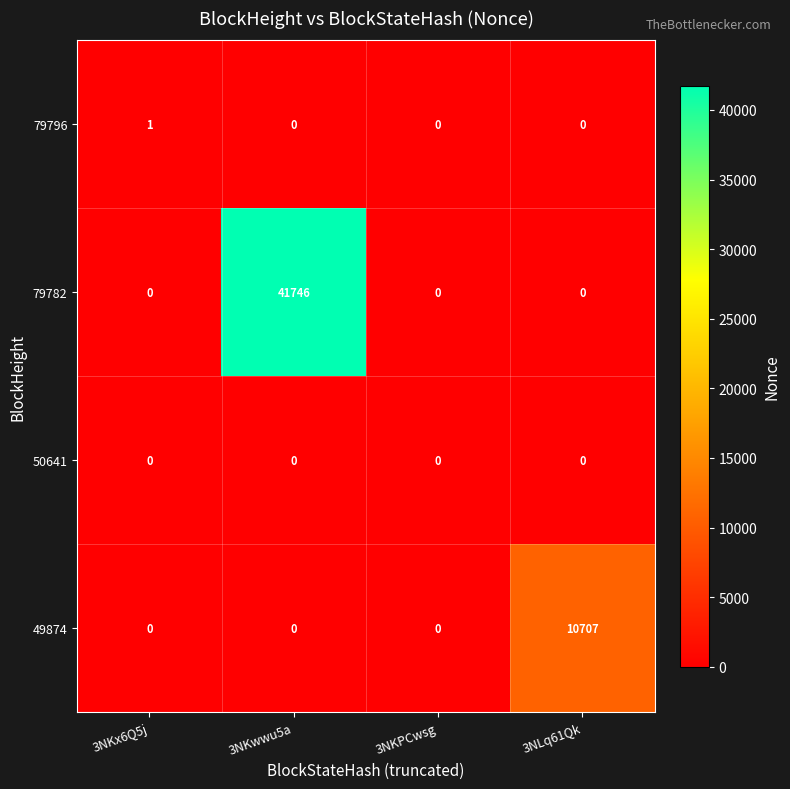

Which series has the largest total across all categories?

79782